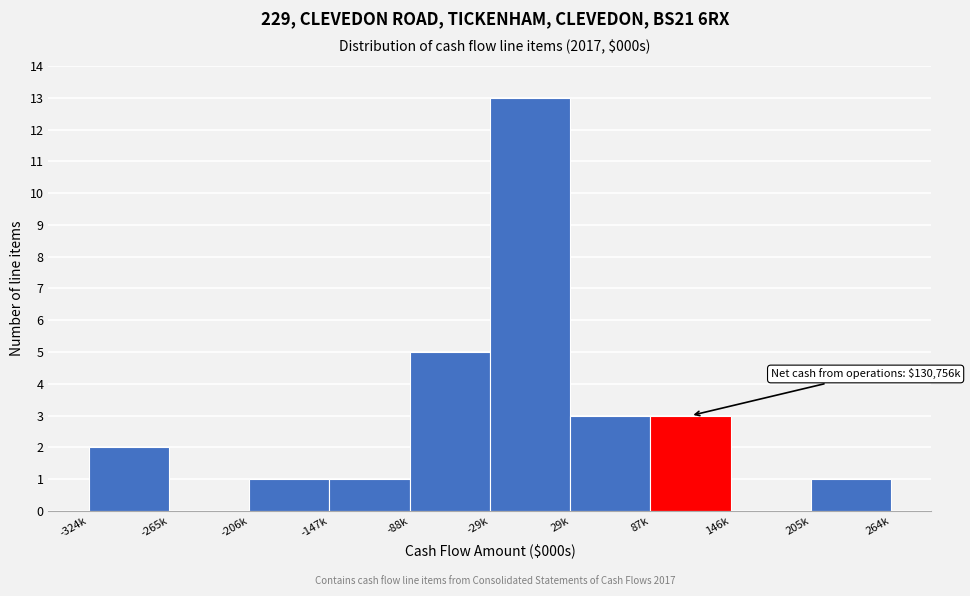

Reading left to right, list all the values displayed in this chart.

-324k=2	-265k=0	-206k=1	-147k=1	-88k=5	-29k=13	29k=3	87k=3	146k=0	205k=1